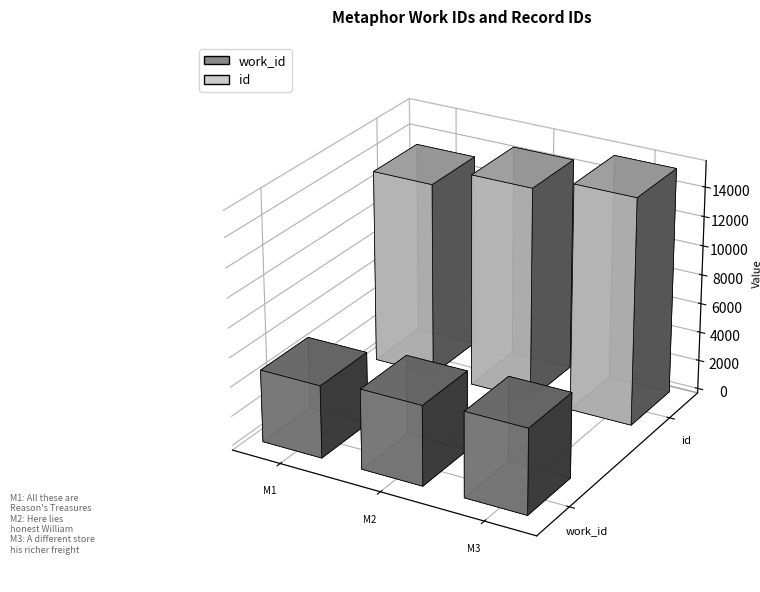

The work_id series shows 4939 at All these are Reason's Treasures. True or false?

True